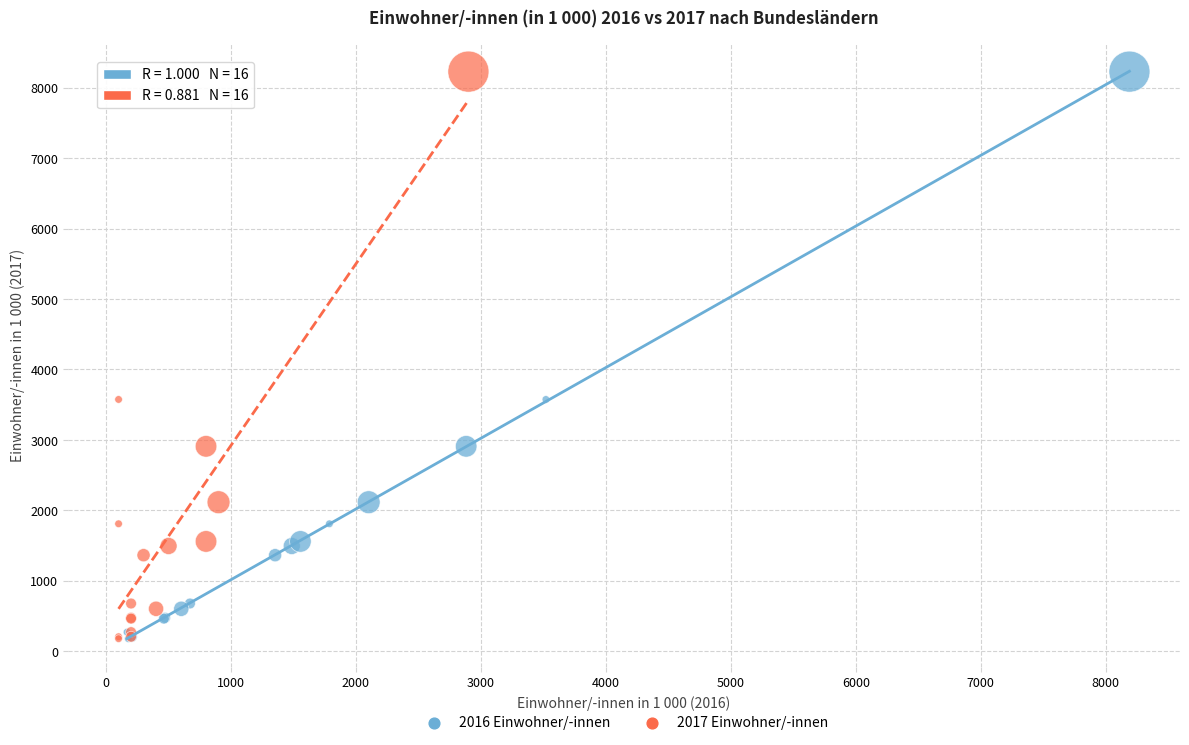

What are all the series names shown in the legend?

2016 Einwohner/-innen, 2017 Einwohner/-innen